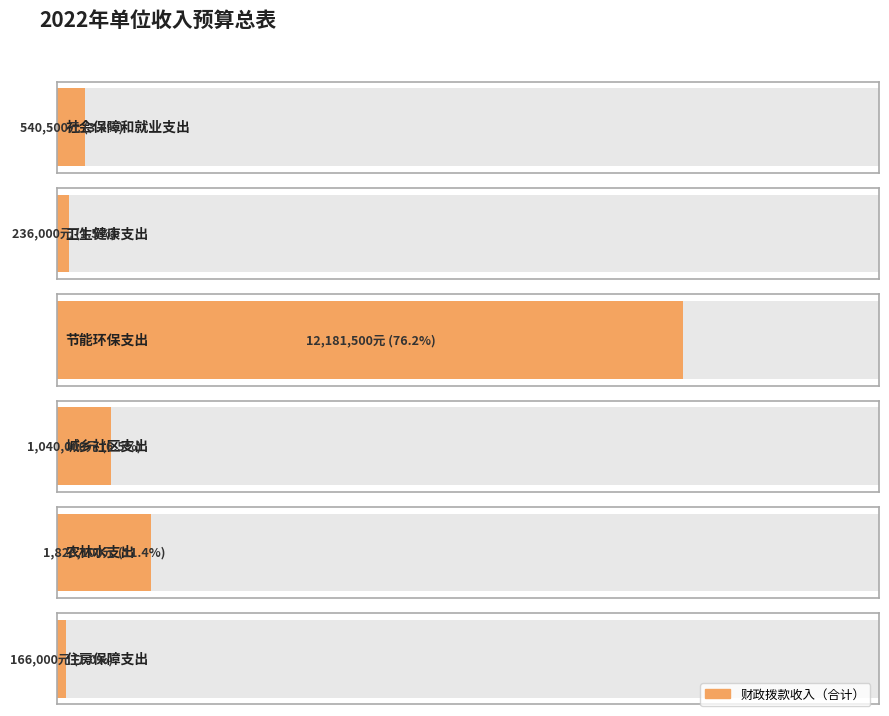

True or false: the data shows 3260290 at 农林水支出.

False